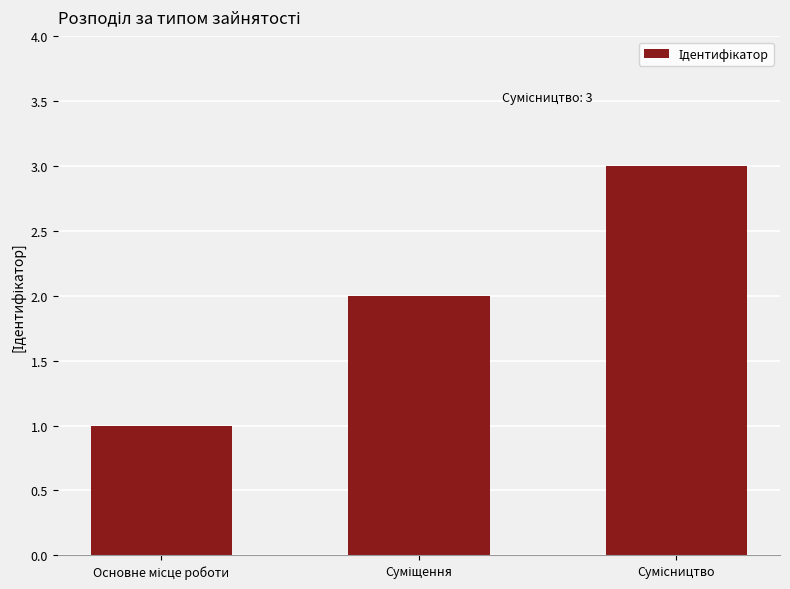

What is the maximum value shown in the chart?

3